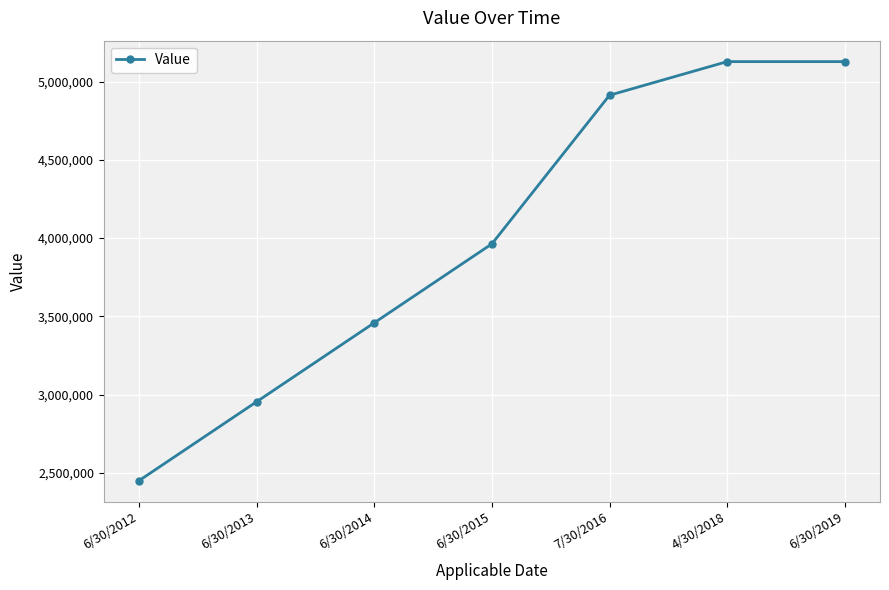

Where is the data nearest to the value 3789179?

6/30/2015